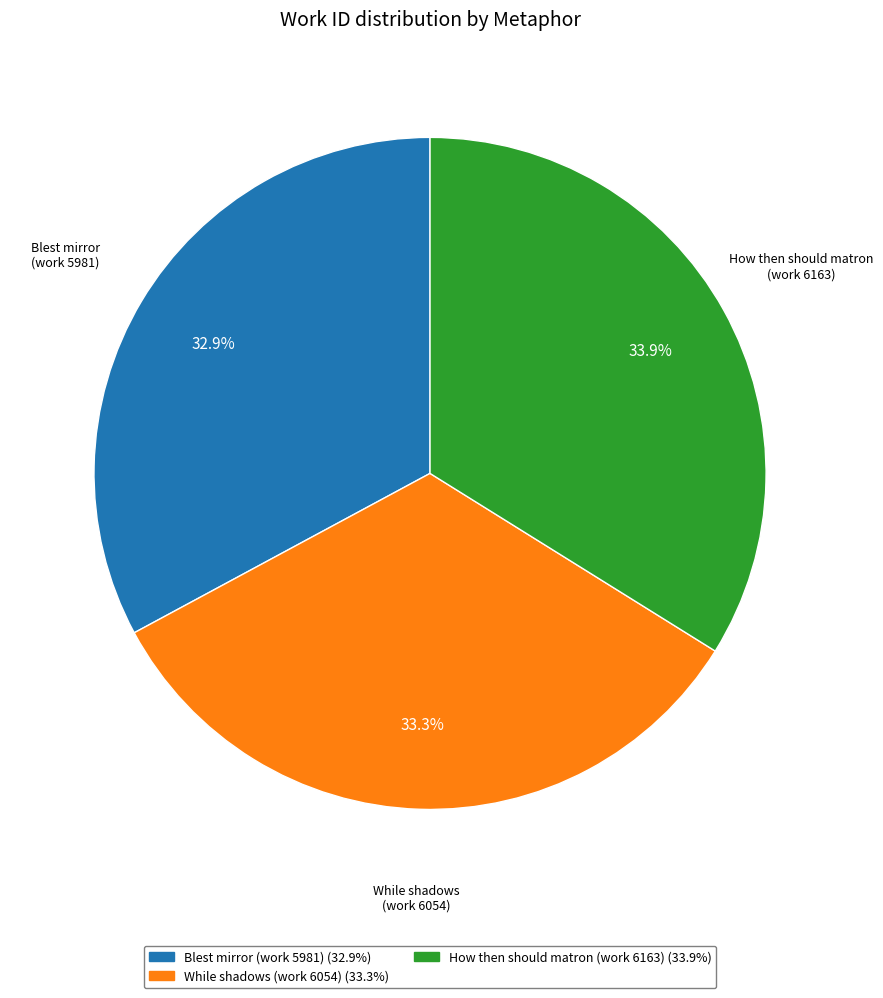

What percentage is the Blest mirror (work 5981) slice, to the nearest percent?

33%